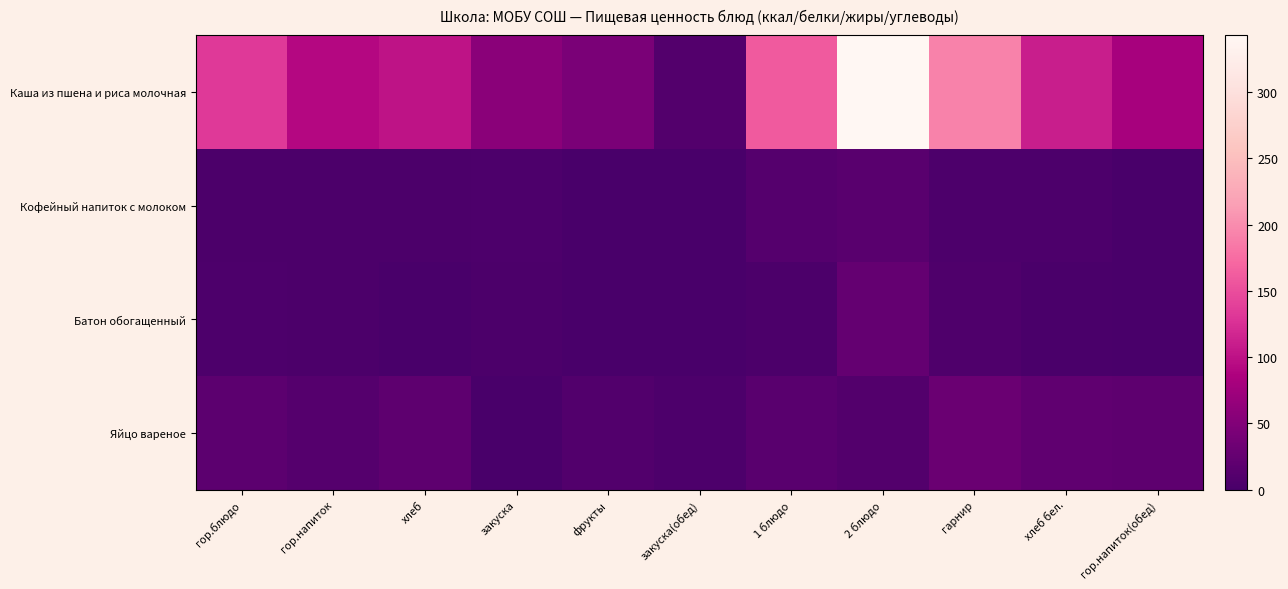

Reading left to right, transcribe all the data shown in this chart.

Каша из пшена и риса молочная: гор.блюдо=133.5	гор.напиток=91.2	хлеб=101.2	закуска=56.6	фрукты=43.0	закуска(обед)=9.8	1 блюдо=160.7	2 блюдо=343.0	гарнир=192.9	хлеб бел.=111.0	гор.напиток(обед)=81.0
Кофейный напиток с молоком: гор.блюдо=3.8	гор.напиток=3.8	хлеб=2.9	закуска=4.8	фрукты=0.9	закуска(обед)=0.2	1 блюдо=10.9	2 блюдо=14.8	гарнир=4.4	хлеб бел.=4.0	гор.напиток(обед)=0.5
Батон обогащенный: гор.блюдо=5.2	гор.напиток=3.5	хлеб=1.0	закуска=4.0	фрукты=0.2	закуска(обед)=0.1	1 блюдо=3.5	2 блюдо=24.6	гарнир=5.9	хлеб бел.=1.7	гор.напиток(обед)=0.0
Яйцо вареное: гор.блюдо=17.9	гор.напиток=11.2	хлеб=19.8	закуска=0.3	фрукты=8.1	закуска(обед)=5.1	1 блюдо=15.5	2 блюдо=10.2	гарнир=30.5	хлеб бел.=21.1	гор.напиток(обед)=19.8